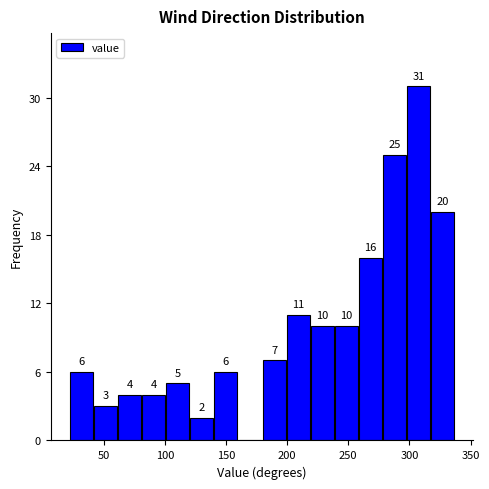

Read against the x-axis, roughly where is the centre of the tallest bar?

305